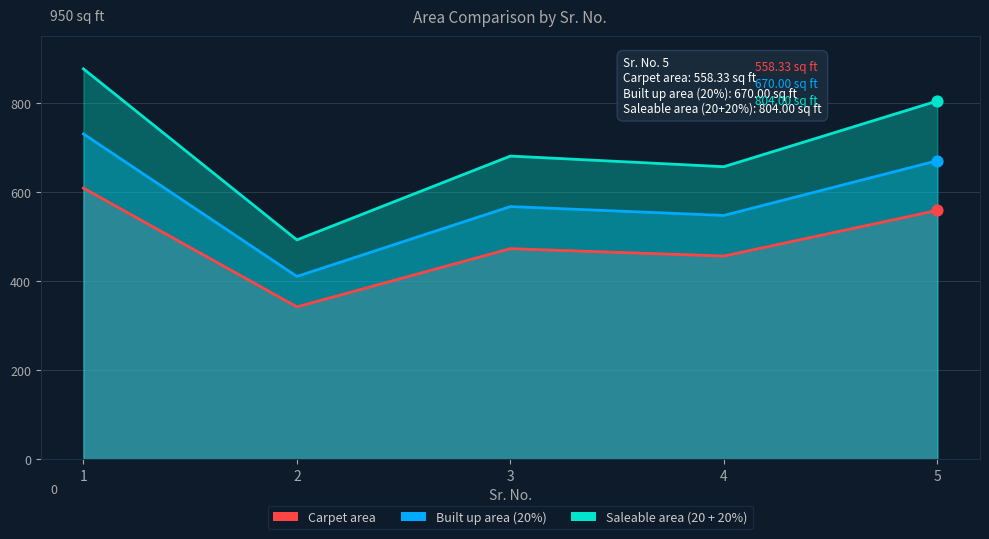

At which category is the sum across all series the highest?

1